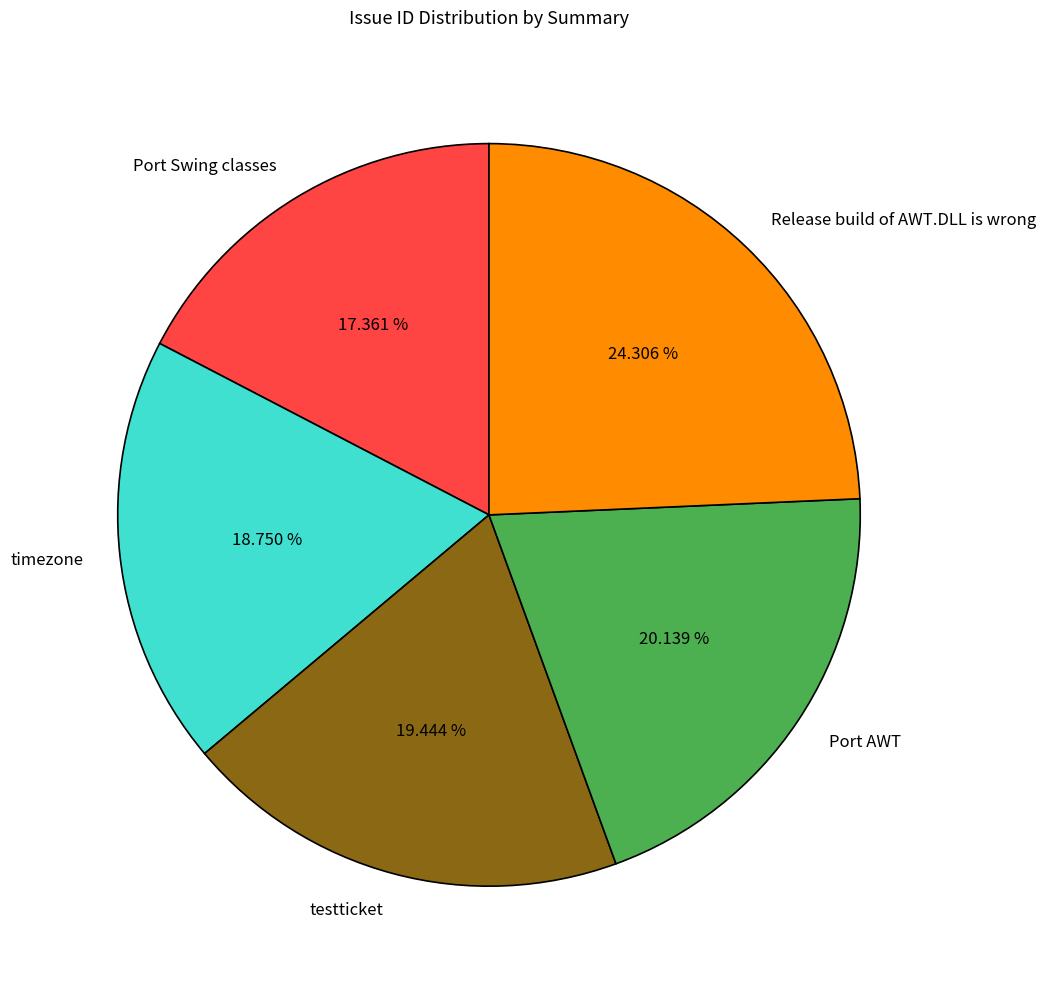

Count the number of slices in the pie.

5